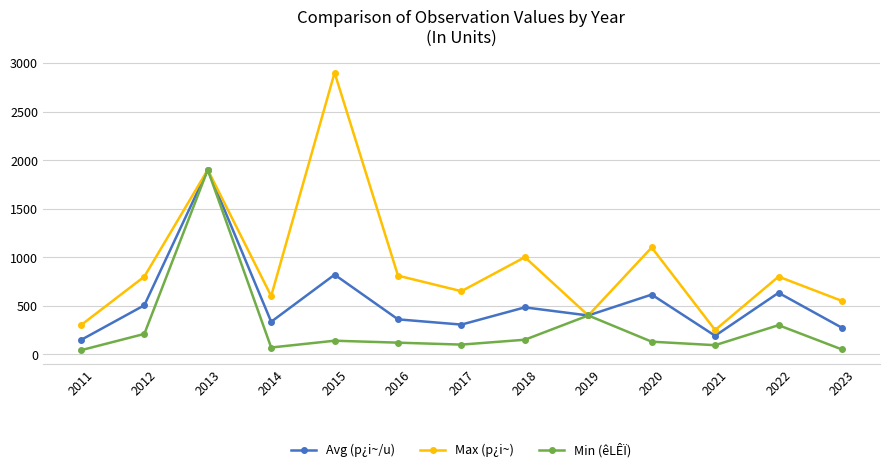

The Max (p¿i~) series shows 194.4 at 2022. True or false?

False